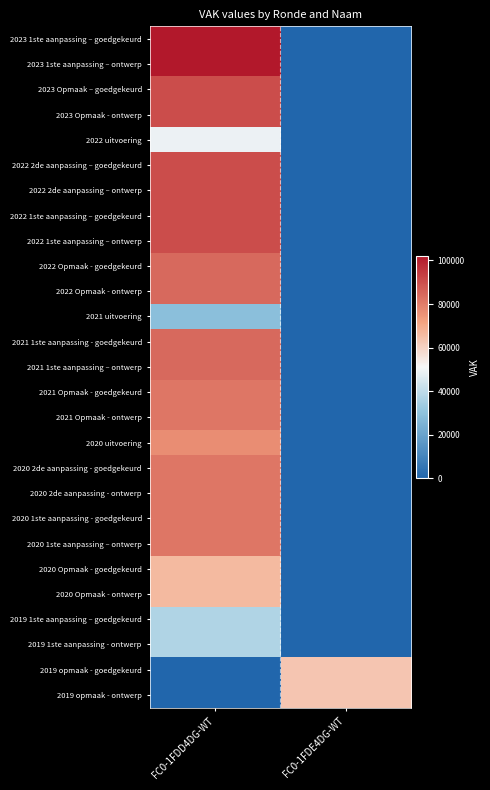

At which category is the sum across all series the highest?

FC0-1FDD4DG-WT